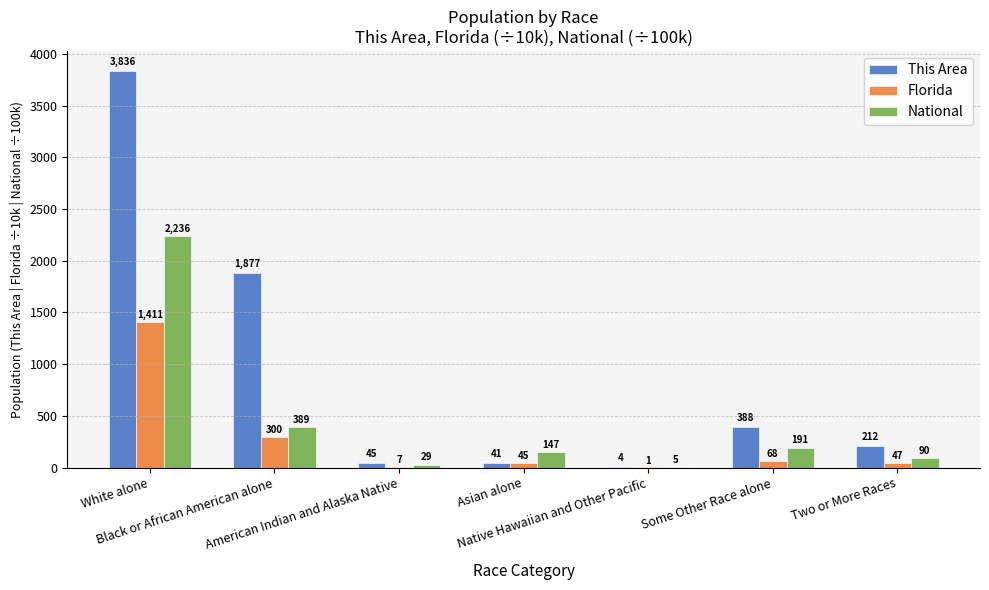

Is the value of National at Asian alone greater than the value of Florida at White alone?

No